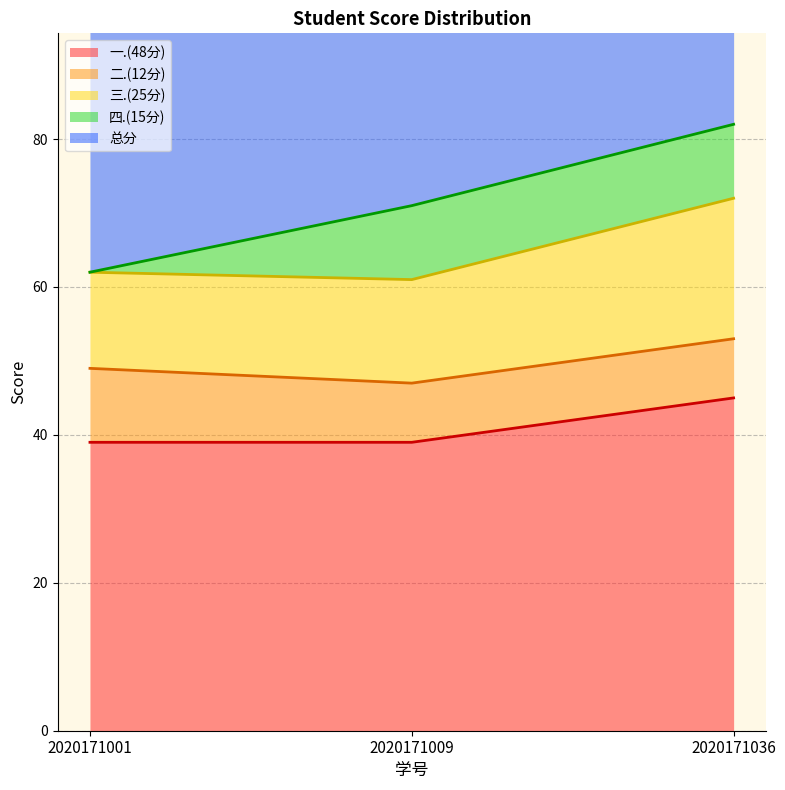

What is the greatest value displayed?

82